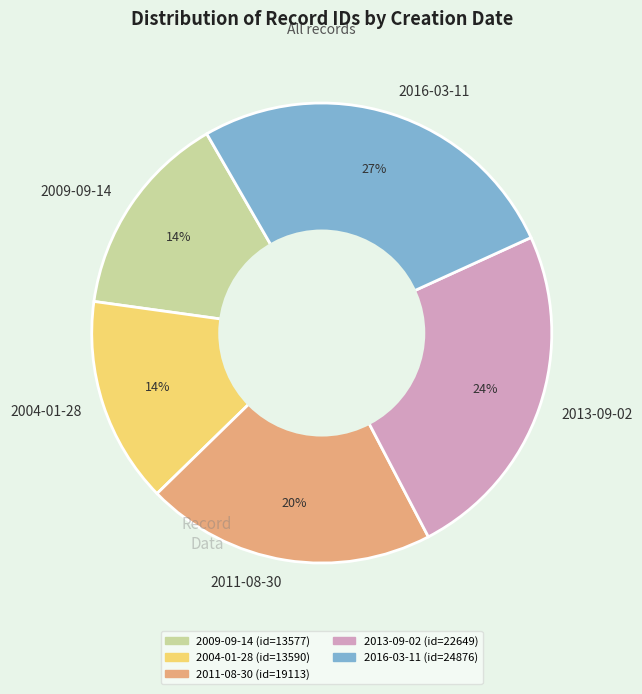

To the nearest percent, what percentage of the pie is 2009-09-14?

14%